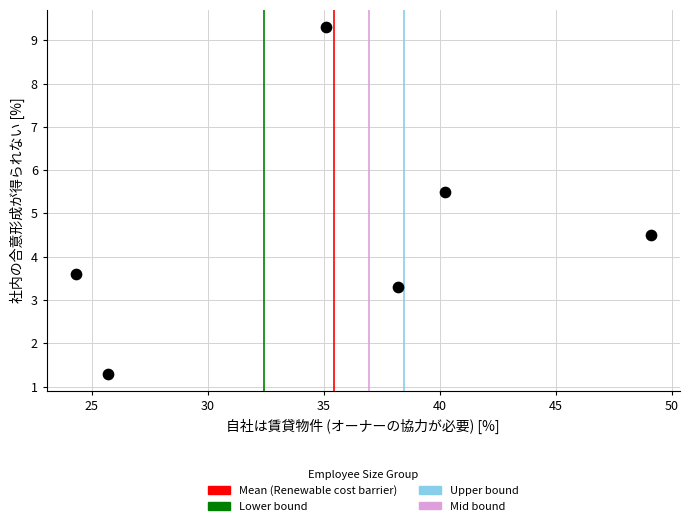

What is the average Y value?

4.6